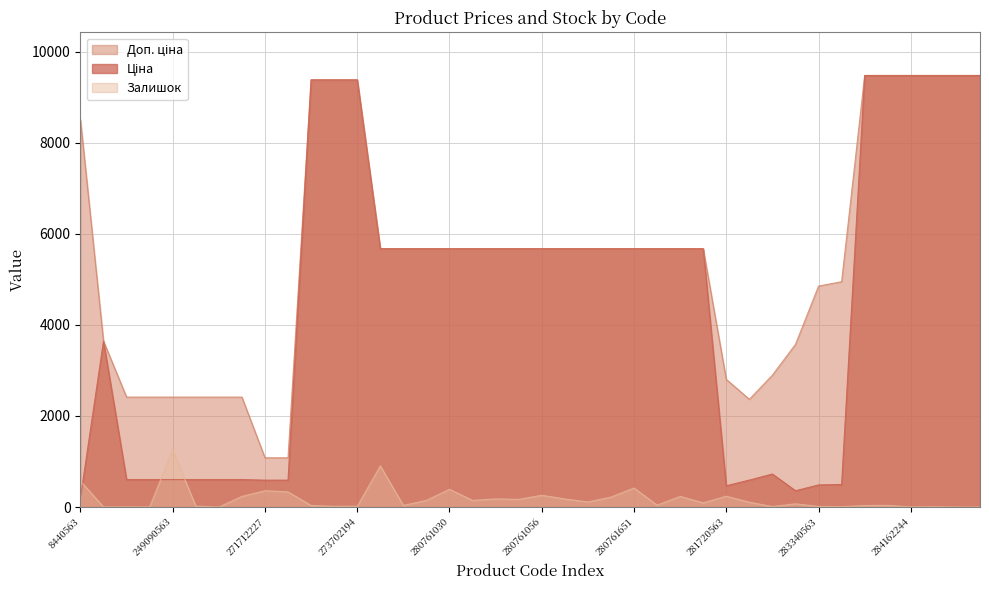

Reading right to left, what are all the values shown in this chart?

Ціна: 284162248=9480.1	284162246=9480.1	284162245=9480.1	284162244=9480.1	284162210=9480.1	284162209=9480.1	283370563=495.0	283340563=485.4	283310563=357.4	283280563=724.5	283220563=591.6	281720563=467.3	280762039=5673.8	280761857=5673.8	280761652=5673.8	280761651=5673.8	280761650=5673.8	280761644=5673.8	280761219=5673.8	280761056=5673.8	280761055=5673.8	280761054=5673.8	280761052=5673.8	280761030=5673.8	280760923=5673.8	280760486=5673.8	275990524=5673.8	273702194=9384.0	273702193=9384.0	273702128=9384.0	271712228=589.9	271712227=589.9	249092174=603.7	249092173=603.7	249092172=603.7	249090563=603.7	249090546=603.7	249090367=603.7	247690944=3646.5	8440563=202.7
Доп. ціна: 284162248=9480.1	284162246=9480.1	284162245=9480.1	284162244=9480.1	284162210=9480.1	284162209=9480.1	283370563=4950.4	283340563=4853.8	283310563=3573.9	283280563=2897.8	283220563=2366.5	281720563=2803.6	280762039=5673.8	280761857=5673.8	280761652=5673.8	280761651=5673.8	280761650=5673.8	280761644=5673.8	280761219=5673.8	280761056=5673.8	280761055=5673.8	280761054=5673.8	280761052=5673.8	280761030=5673.8	280760923=5673.8	280760486=5673.8	275990524=5673.8	273702194=9384.0	273702193=9384.0	273702128=9384.0	271712228=1081.7	271712227=1081.7	249092174=2414.8	249092173=2414.8	249092172=2414.8	249090563=2414.8	249090546=2414.8	249090367=2414.8	247690944=3646.5	8440563=8513.4
Залишок: 284162248=0.0	284162246=0.0	284162245=8.0	284162244=2.0	284162210=37.0	284162209=33.0	283370563=8.0	283340563=13.0	283310563=71.0	283280563=11.0	283220563=106.0	281720563=238.0	280762039=93.0	280761857=234.0	280761652=42.0	280761651=418.0	280761650=219.0	280761644=112.0	280761219=177.0	280761056=259.0	280761055=169.0	280761054=179.0	280761052=147.0	280761030=390.0	280760923=147.0	280760486=35.0	275990524=904.0	273702194=18.0	273702193=16.0	273702128=34.0	271712228=333.0	271712227=359.0	249092174=233.0	249092173=0.0	249092172=21.0	249090563=1259.0	249090546=2.0	249090367=4.0	247690944=2.0	8440563=571.0